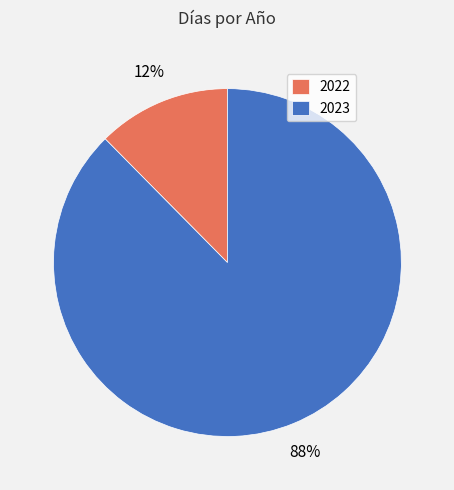

Do 2023 and 2022 together represent more than half of the pie?

Yes